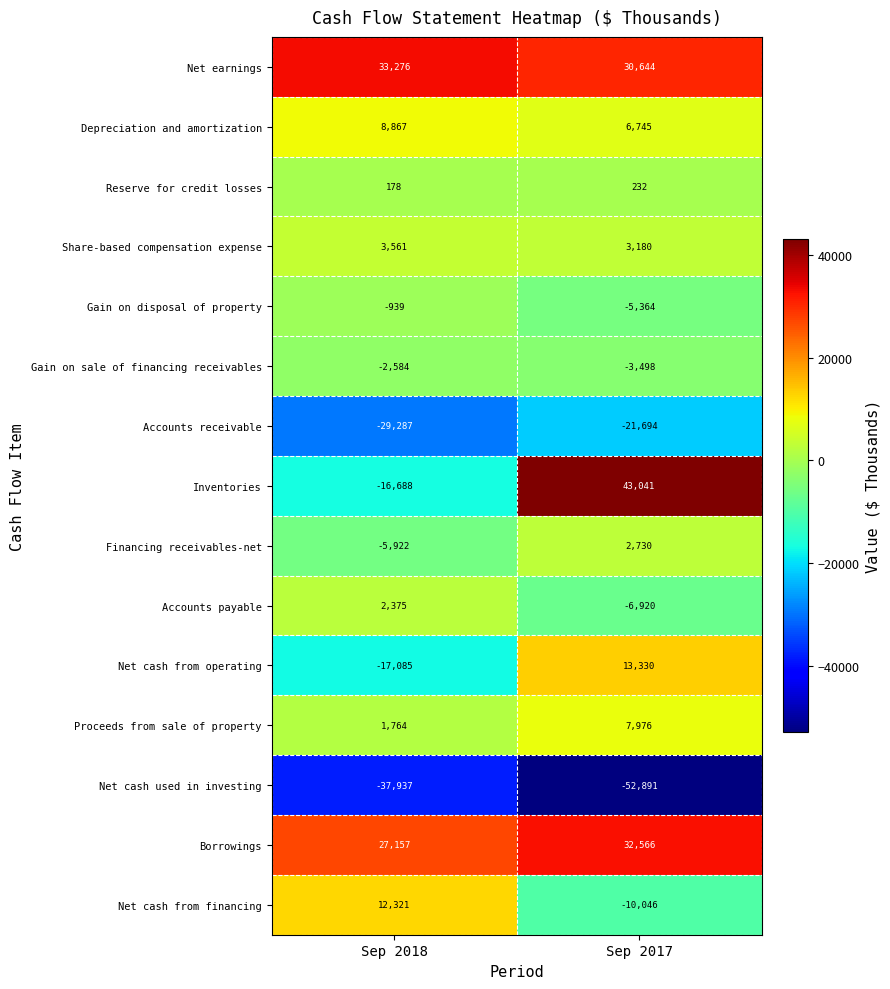

Count the number of data series in this chart.

15